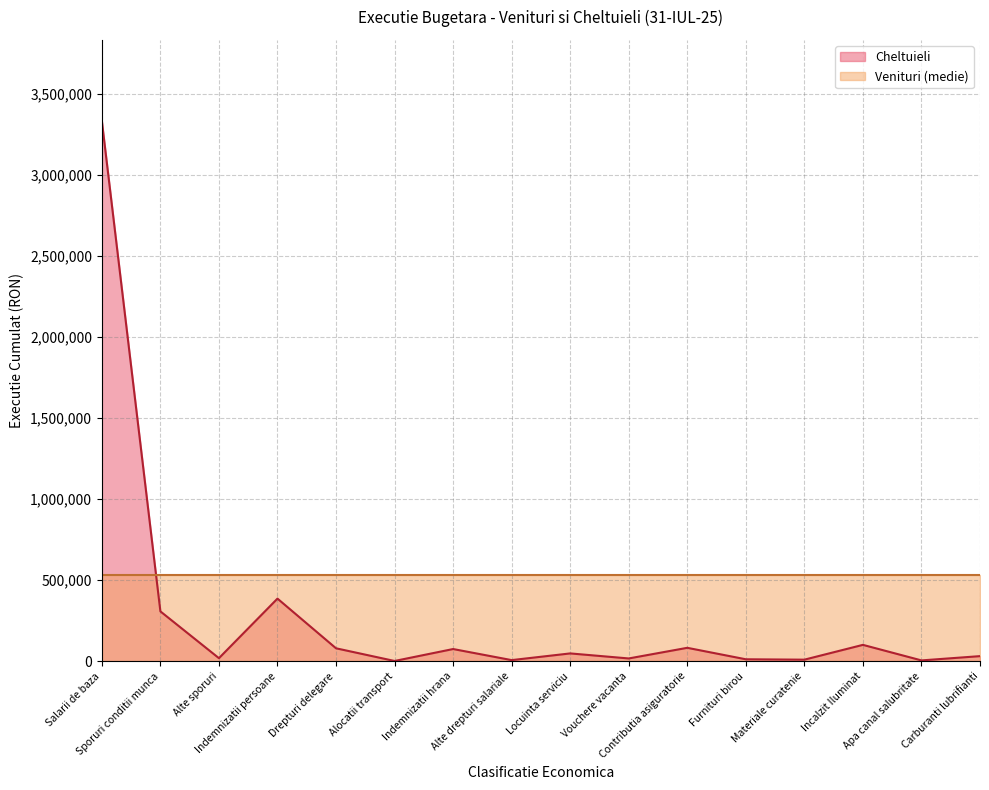

List the labels in order of value, smallest first.

Alocatii transport, Apa canal salubritate, Alte drepturi salariale, Materiale curatenie, Furnituri birou, Vouchere vacanta, Alte sporuri, Carburanti lubrifianti, Locuinta serviciu, Indemnizatii hrana, Drepturi delegare, Contributia asiguratorie, Incalzit Iluminat, Sporuri conditii munca, Indemnizatii persoane, Salarii de baza